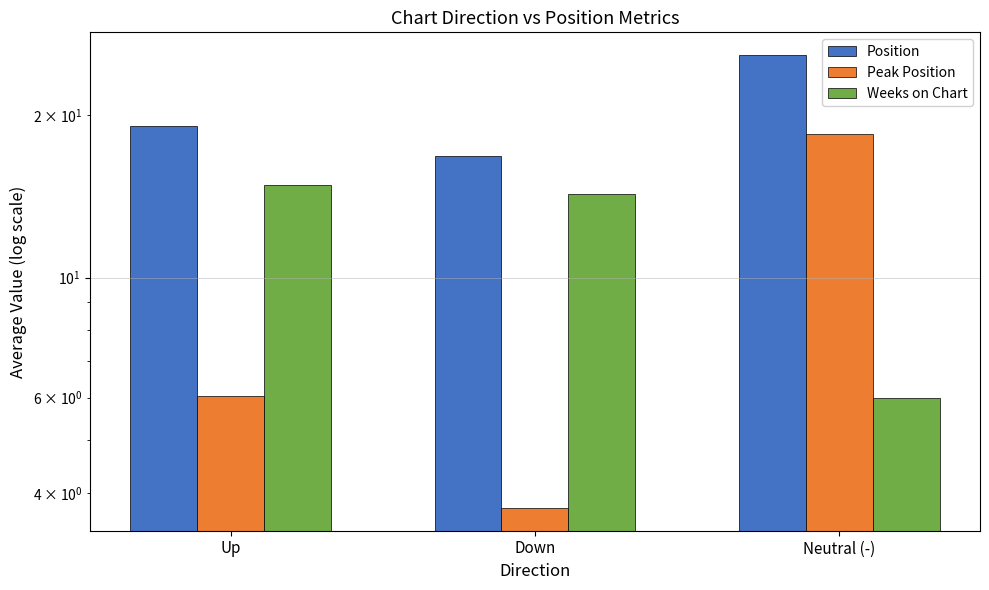

What is the difference between the maximum and minimum values in the Peak Position series?

14.6